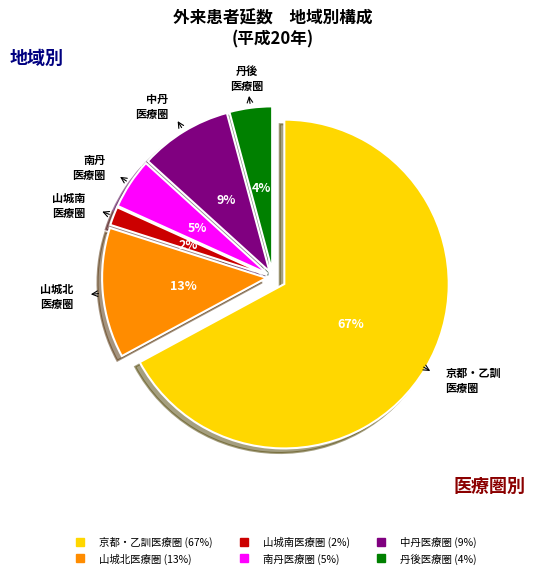

To the nearest percent, what is the average slice percentage?

17%